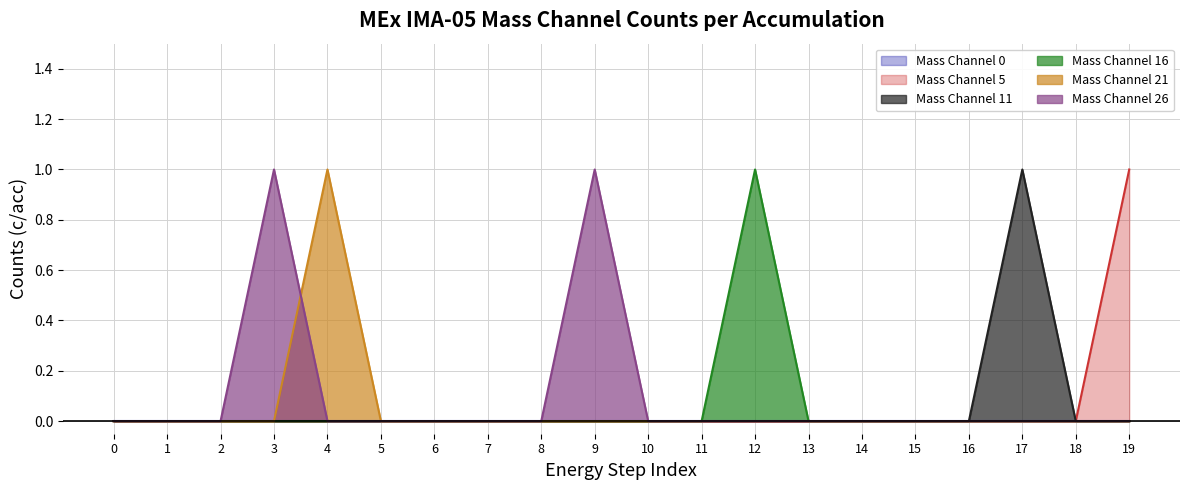

How many values in the Mass Channel 11 series exceed 0?

1